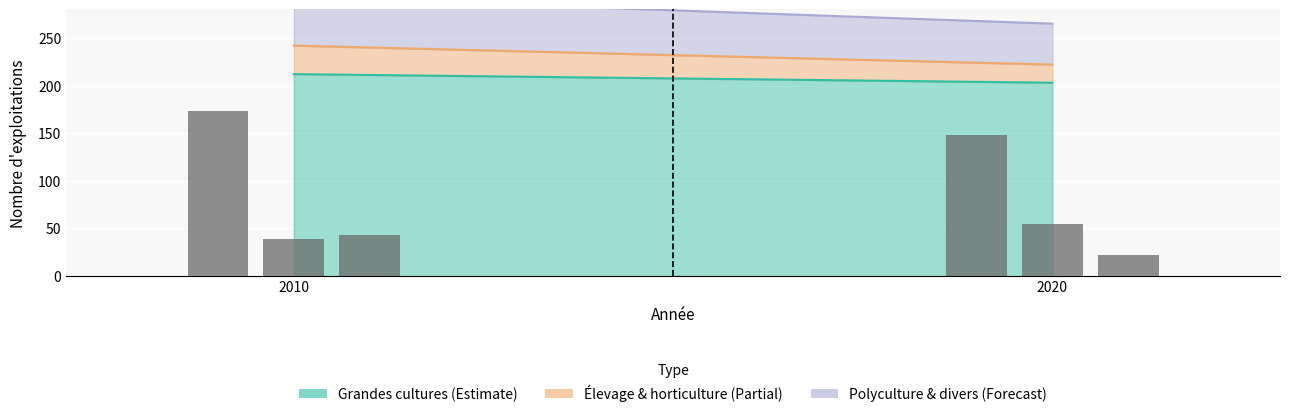

Which category has the highest value across all series?

2010